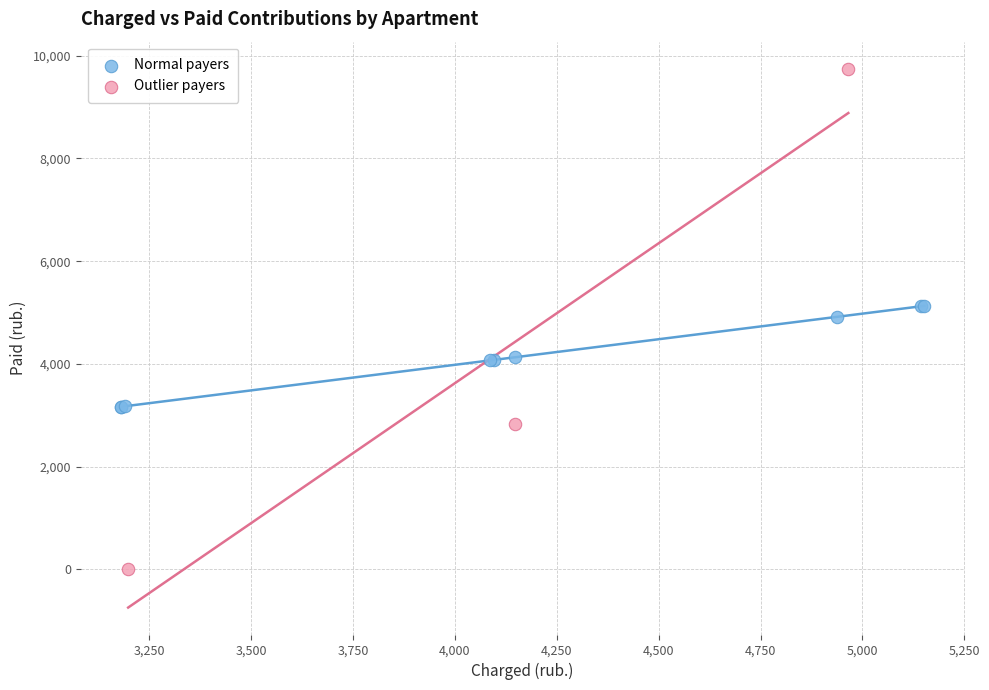

Which series has the largest Y range (max minus min)?

Outlier payers